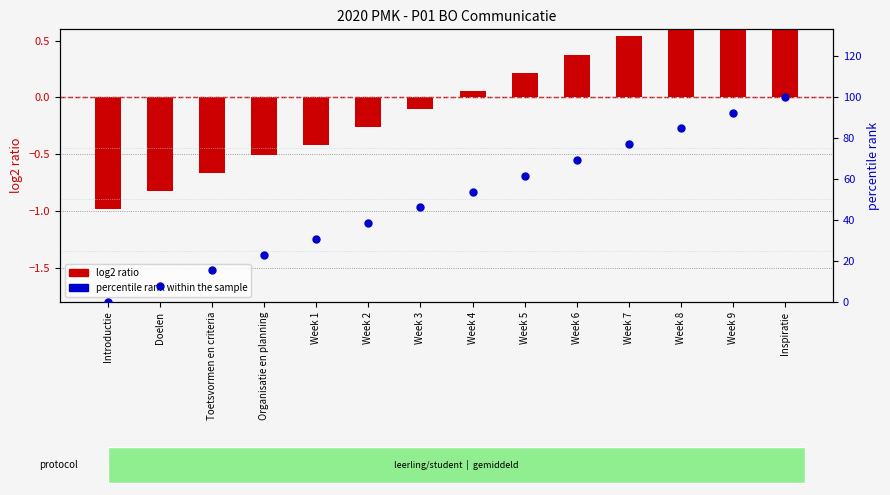

Is the value of Identifier (normalized) at Organisatie en planning greater than the value of percentile rank within the sample at Introductie?

No